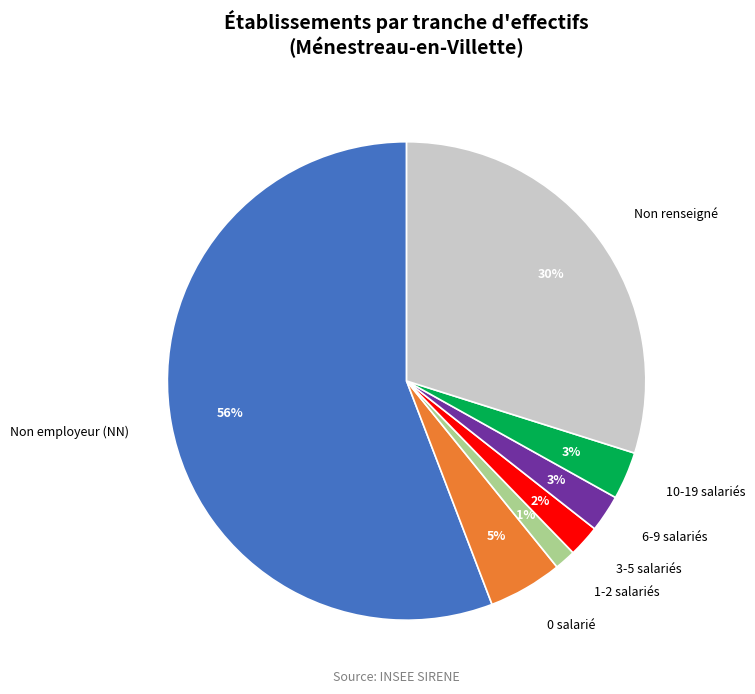

Combined, do 10-19 salariés and Non employeur (NN) account for over 50%?

Yes